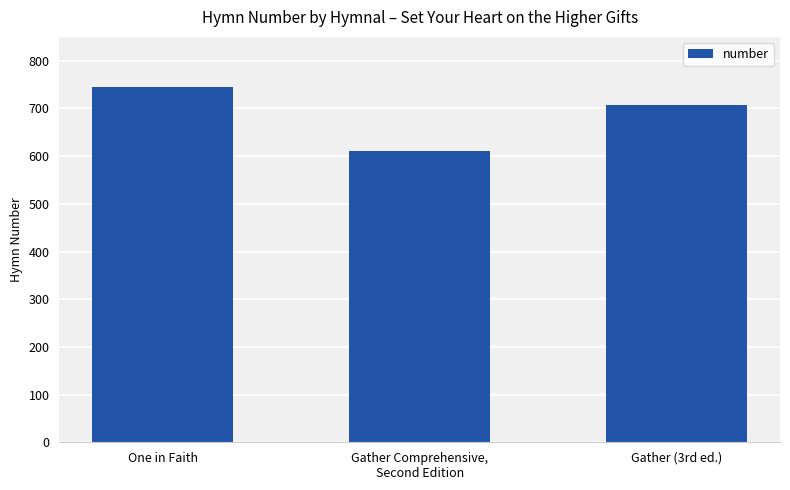

Are the bars grouped side by side (vs. stacked)?

No